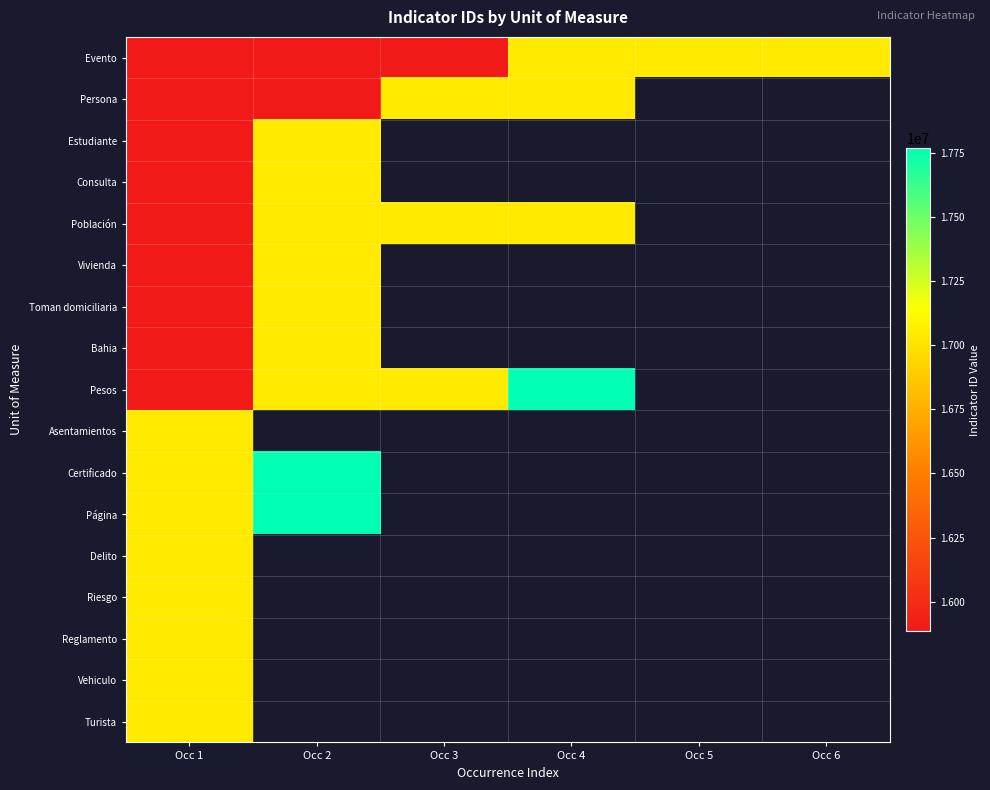

How many positive values does the Pesos series have?

4